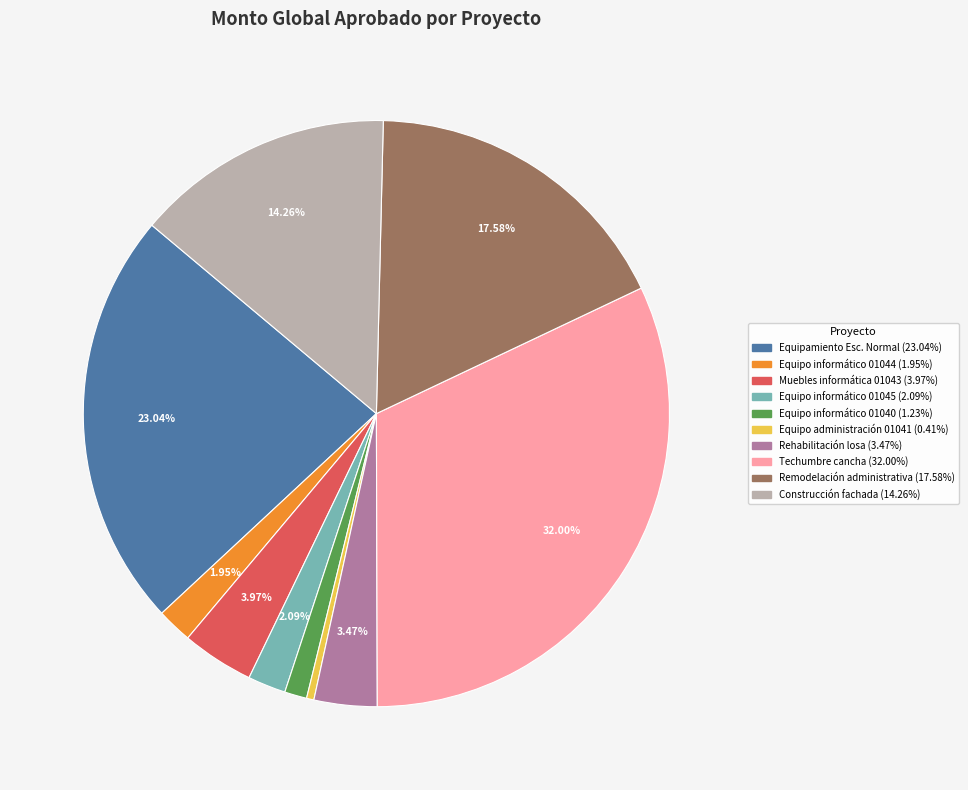

Is there a majority slice in this chart?

No